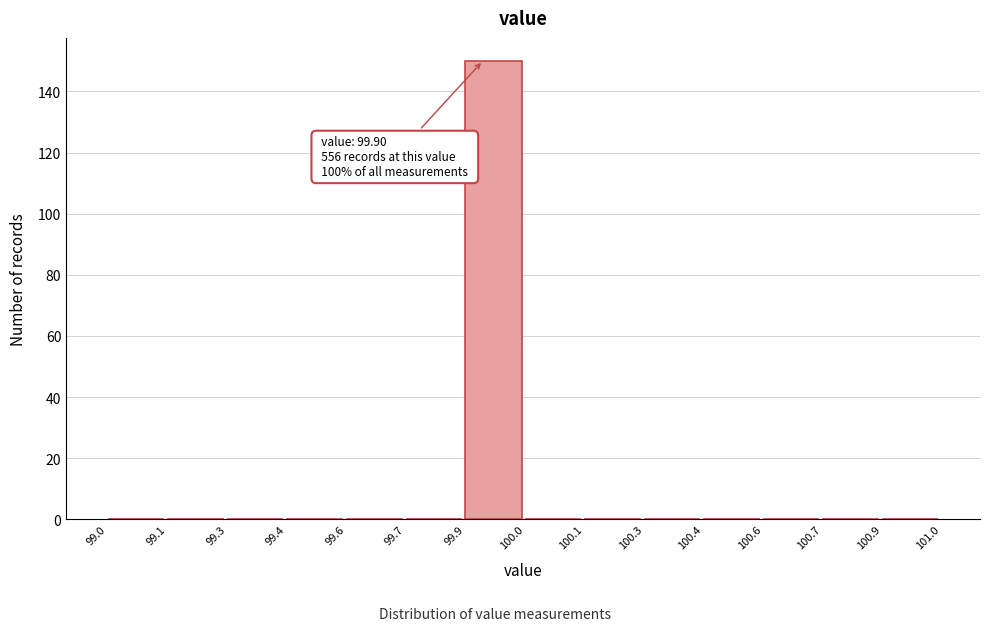

Reading left to right, extract all data points from this chart.

99.0=0	99.1=0	99.3=0	99.4=0	99.6=0	99.7=0	99.9=150	100.0=0	100.1=0	100.3=0	100.4=0	100.6=0	100.7=0	100.9=0